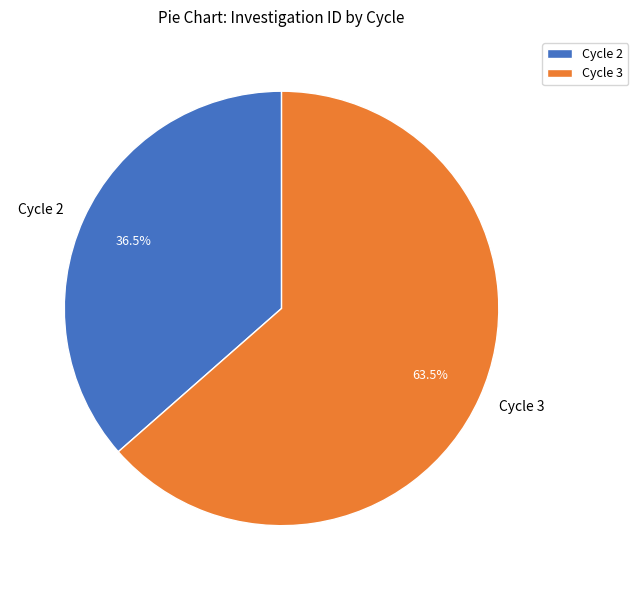

Do Cycle 2 and Cycle 3 together represent more than half of the pie?

Yes